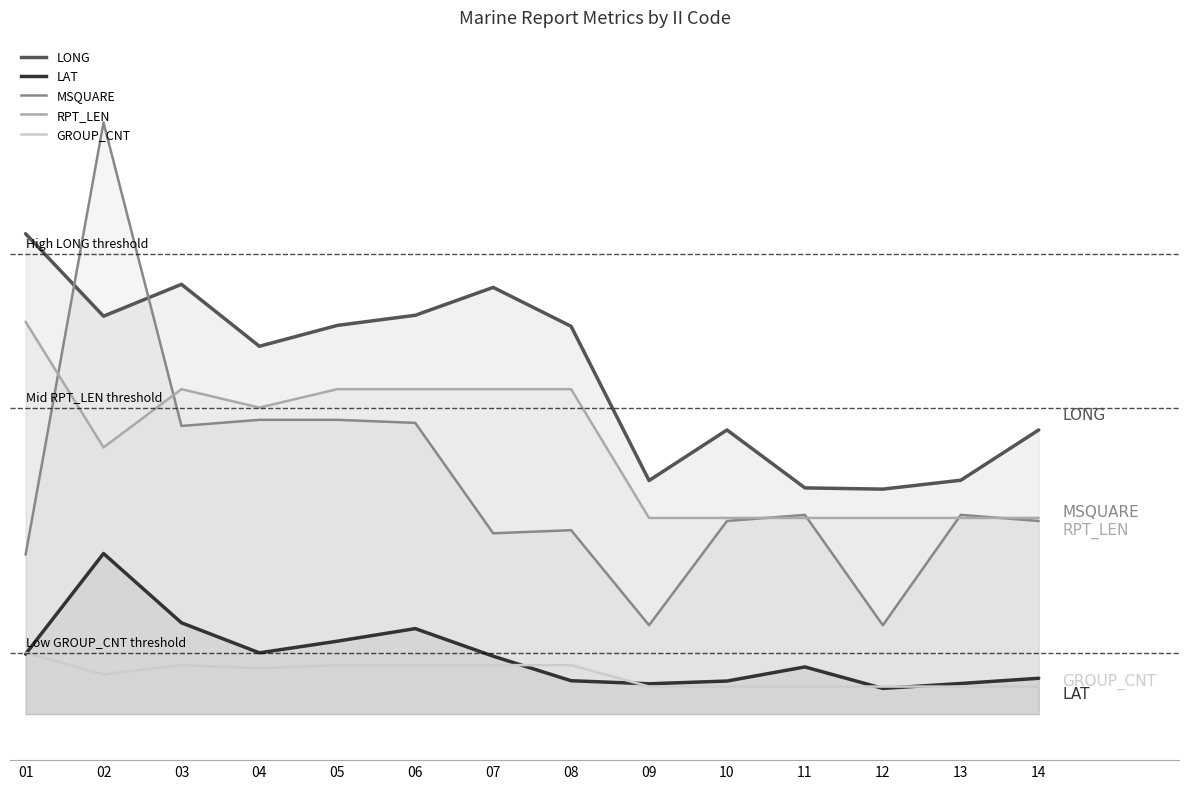

Reading right to left, what are all the values shown in this chart?

LONG: 92.7	76.3	73.4	73.8	92.7	76.2	126.5	139.2	130.1	126.8	120.0	140.2	129.8	156.7
LAT: 11.7	10.0	8.4	15.4	10.8	9.9	10.9	18.9	27.9	23.8	20.0	29.8	52.4	19.6
MSQUARE: 63.0	65.0	29.0	65.0	63.0	29.0	60.0	59.0	95.0	96.0	96.0	94.0	193.0	52.0
RPT_LEN: 64.0	64.0	64.0	64.0	64.0	64.0	106.0	106.0	106.0	106.0	100.0	106.0	87.0	128.0
GROUP_CNT: 9.0	9.0	9.0	9.0	9.0	9.0	16.0	16.0	16.0	16.0	15.0	16.0	13.0	20.0